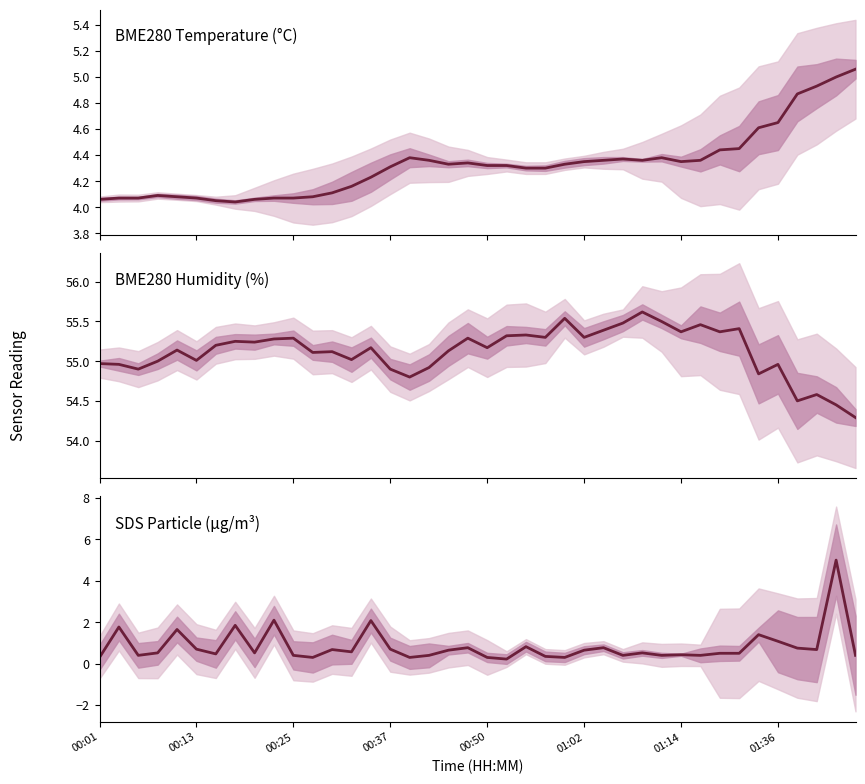

Count the number of categories in the chart.

40